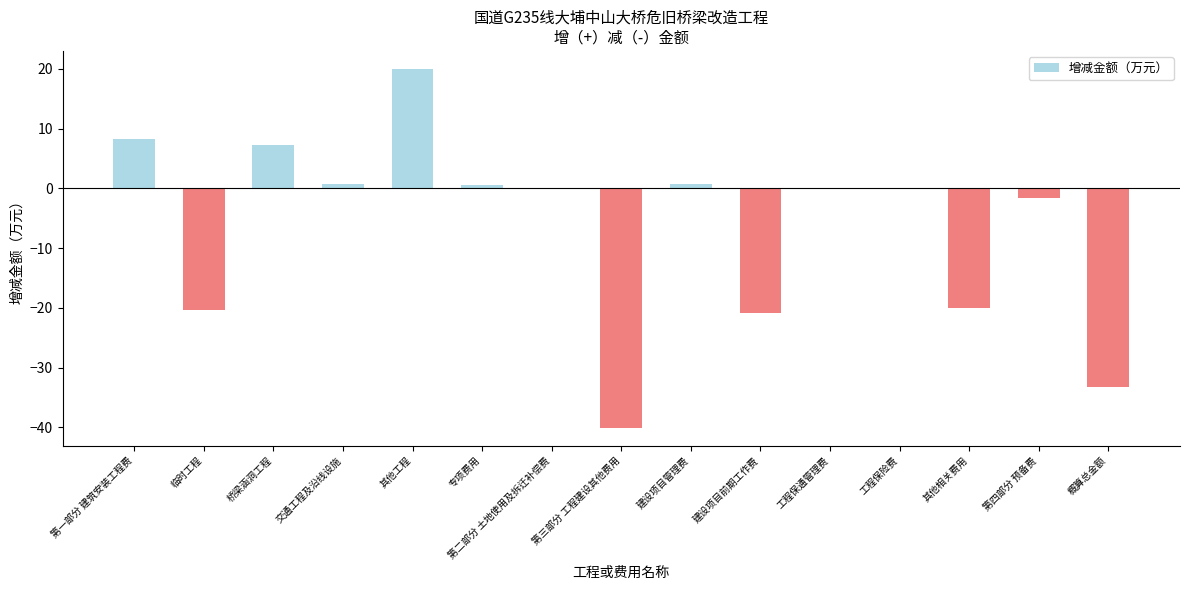

How many distinct data groups are displayed?

1